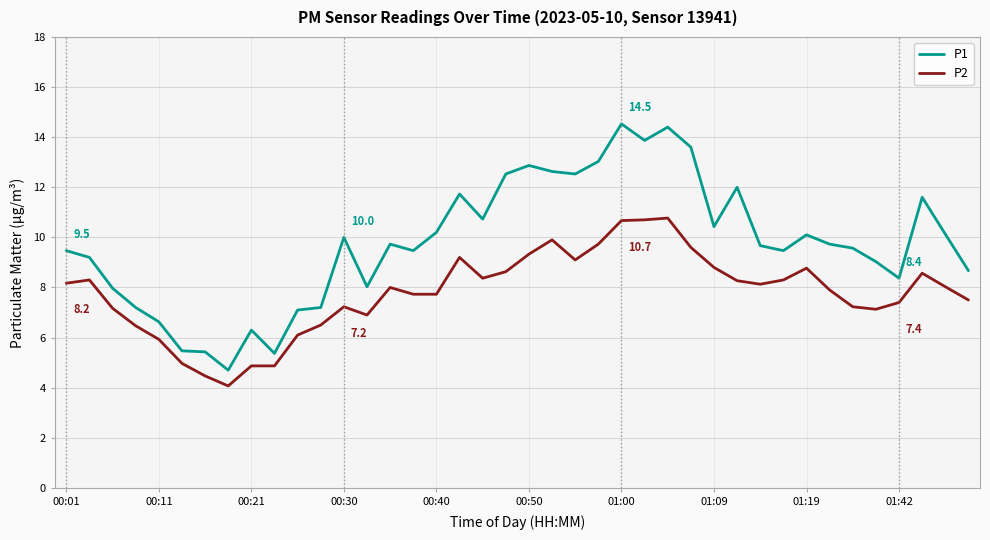

Which series has the widest spread of values?

P1